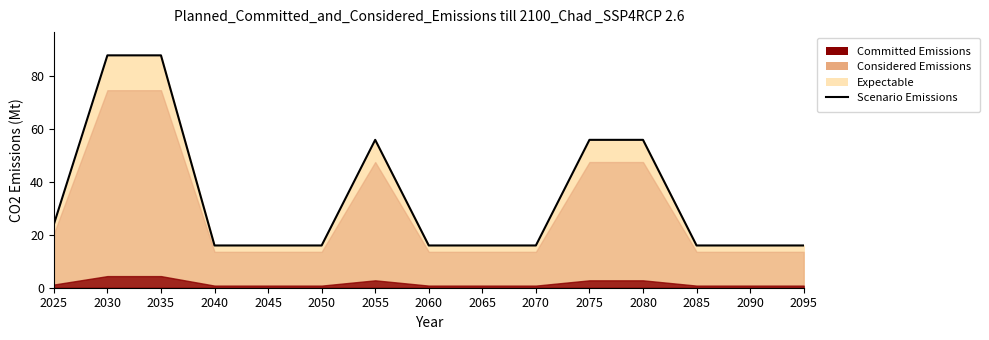

Reading left to right, extract all data points from this chart.

2025=24	2030=88	2035=88	2040=16	2045=16	2050=16	2055=56	2060=16	2065=16	2070=16	2075=56	2080=56	2085=16	2090=16	2095=16